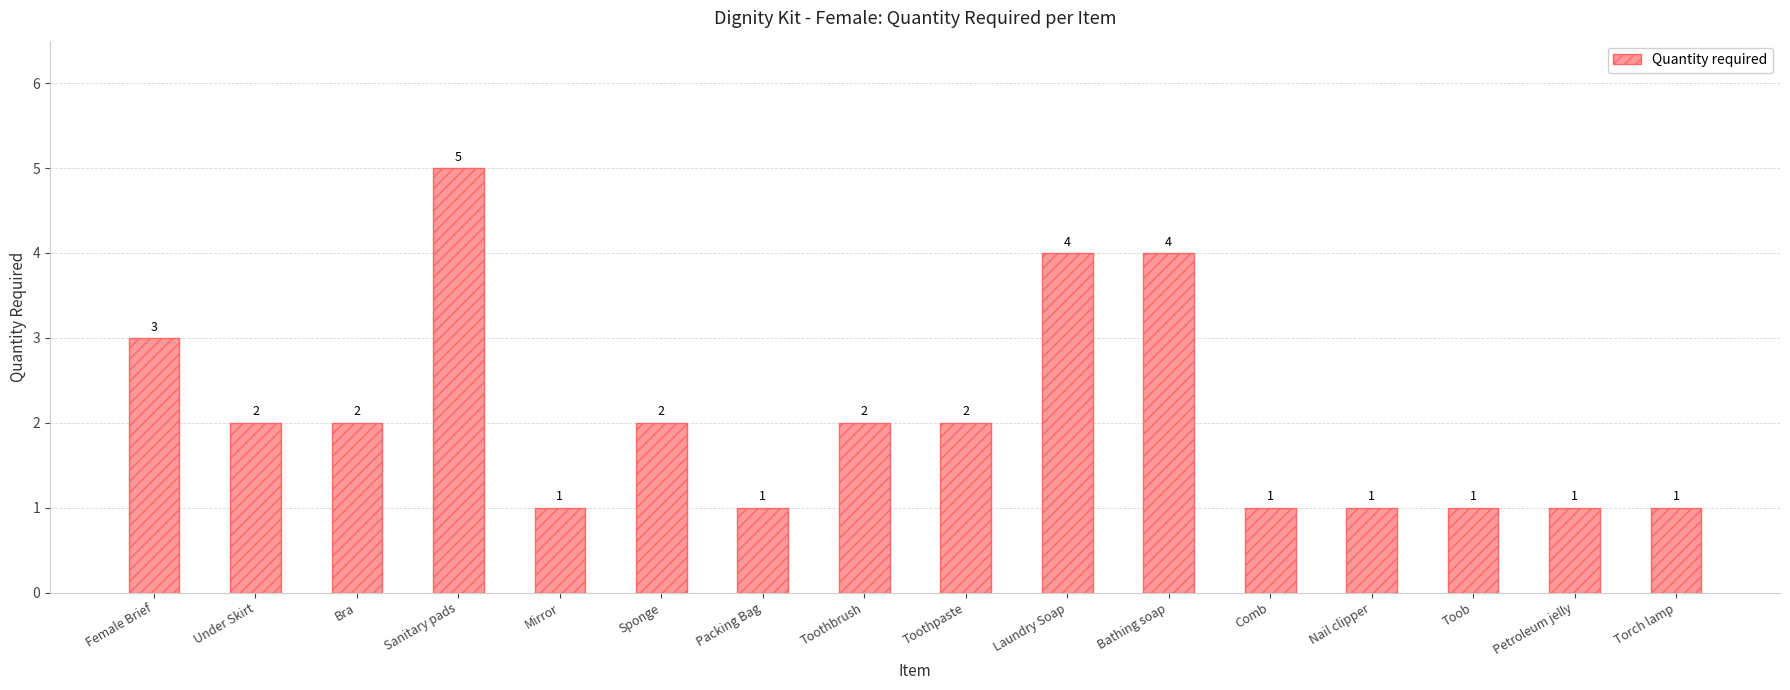

What is the difference between the values at Mirror and Toothpaste?

1